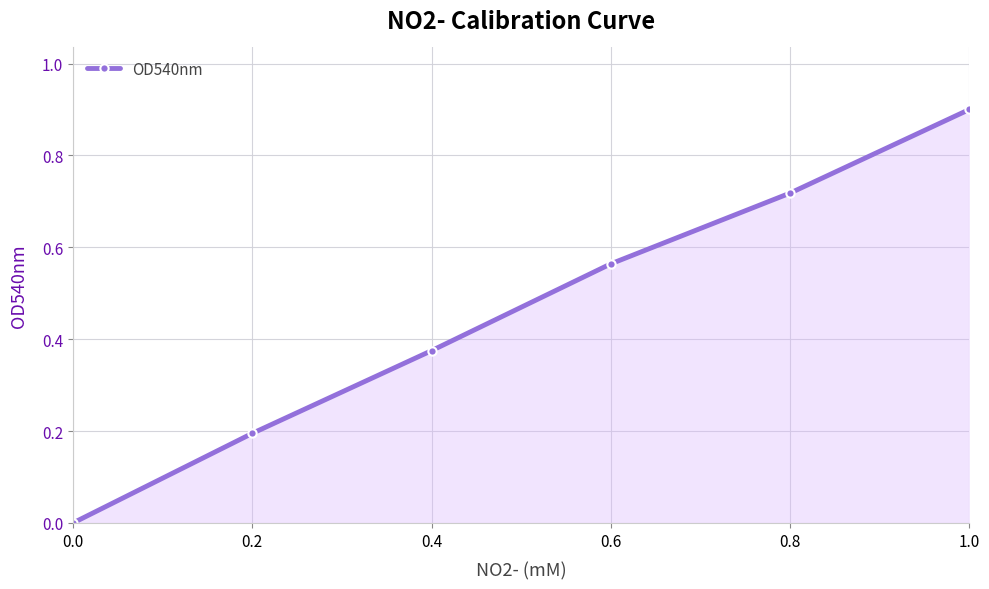

What is the value of the 6th point from the left?

0.9